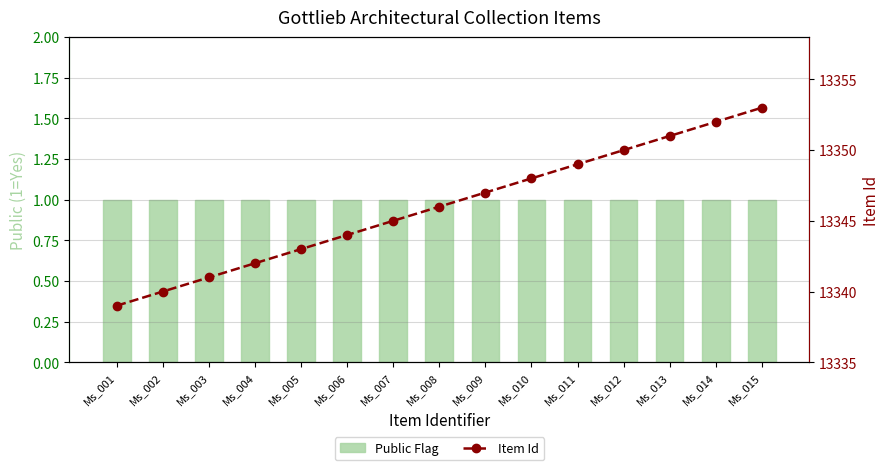

At Ms_009, list the series in order from largest to smallest.

Item Id, Public Flag